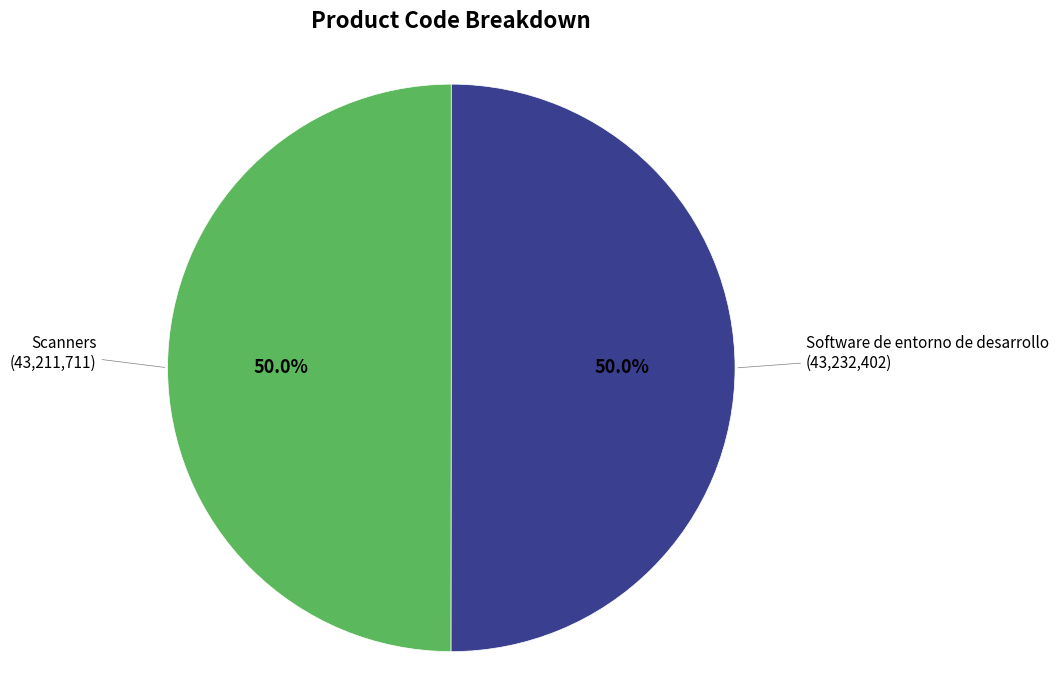

How many slices are in this pie chart?

2